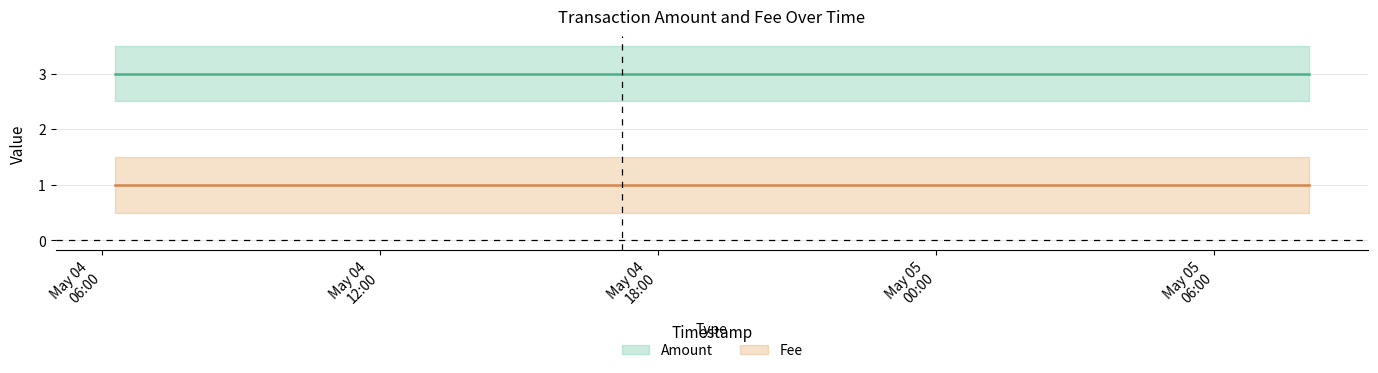

What are all the series names shown in the legend?

Amount, Fee